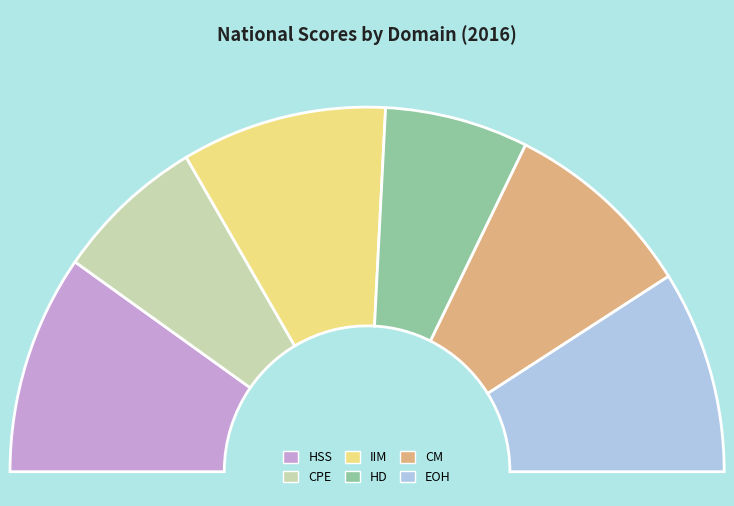

Which slice is the smallest?

HD